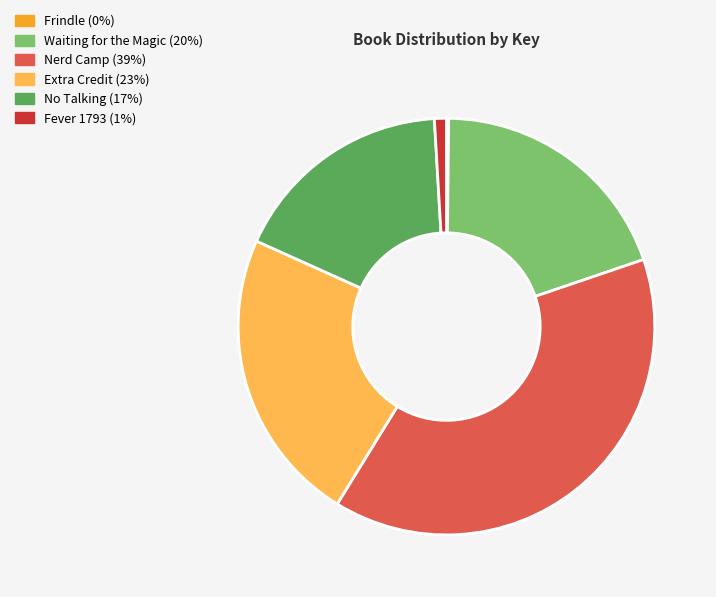

Between Fever 1793 and Extra Credit, which is larger?

Extra Credit